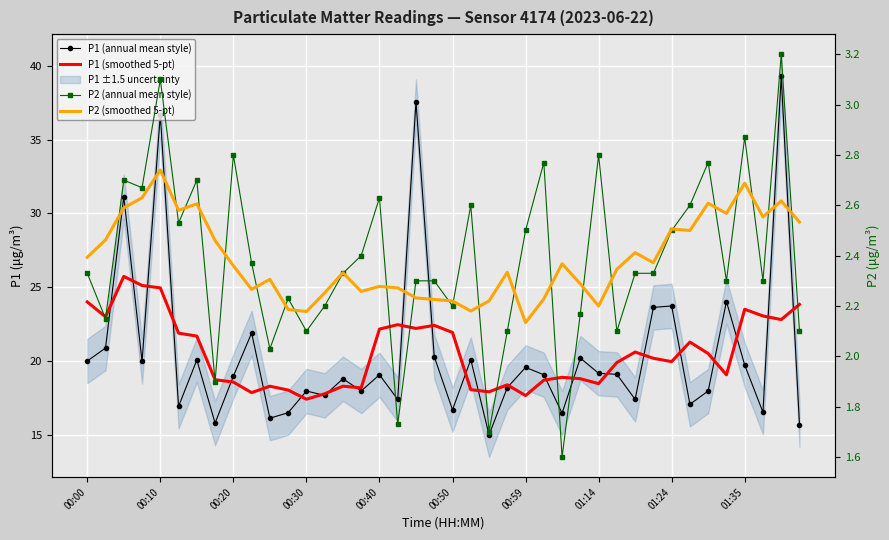

True or false: P2 (annual mean style) has a value of 1.2 at 01:14.

False